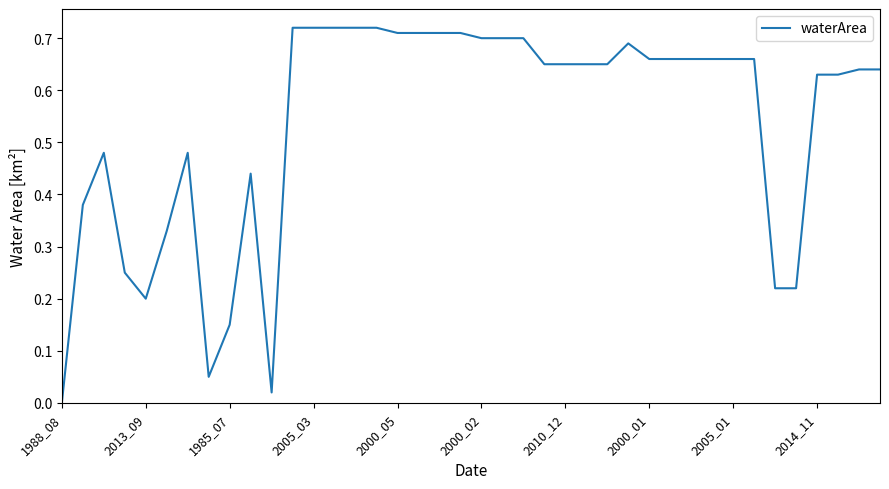

What is the change in value from 1985_07 to 2010_12?

+0.5